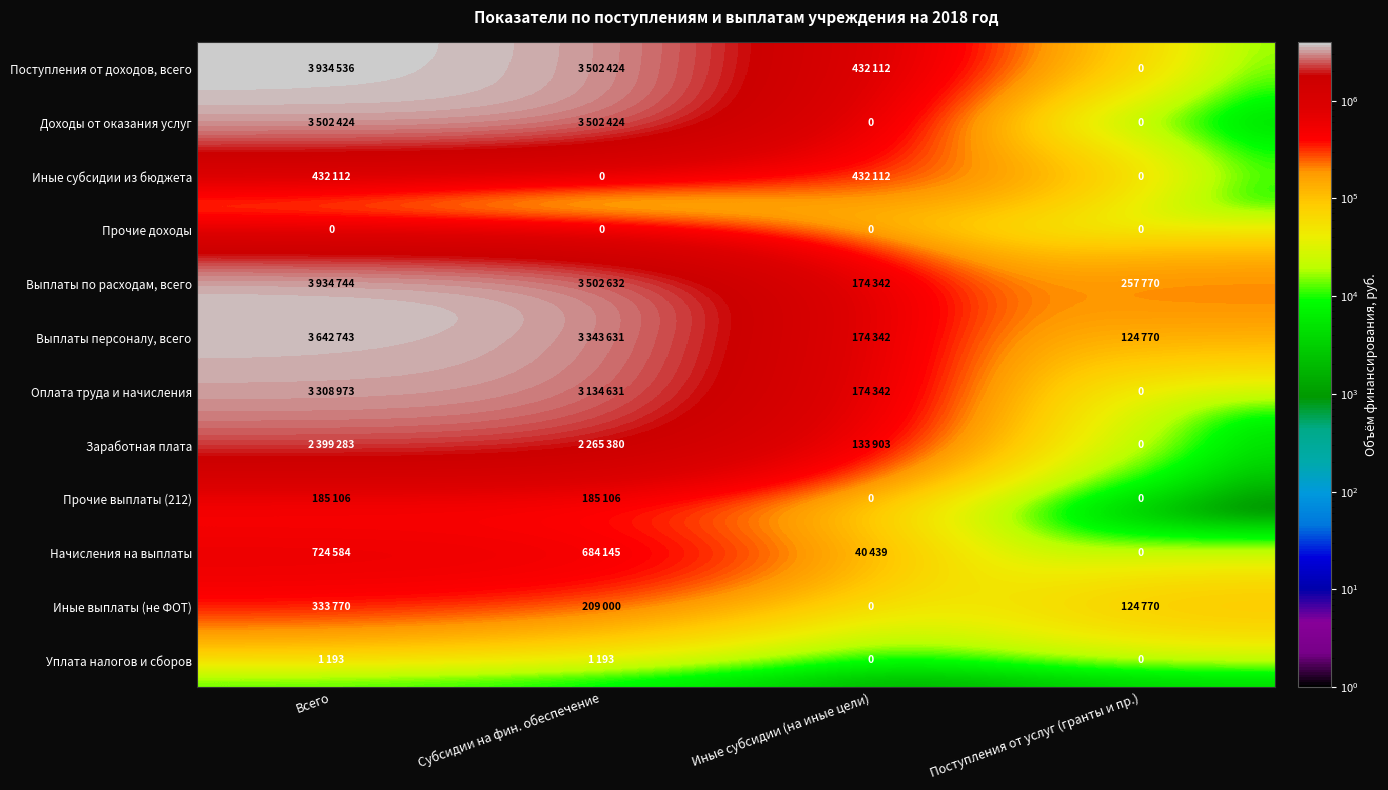

What is the sum of the Начисления на выплаты values at Всего and Иные субсидии (на иные цели)?

765023